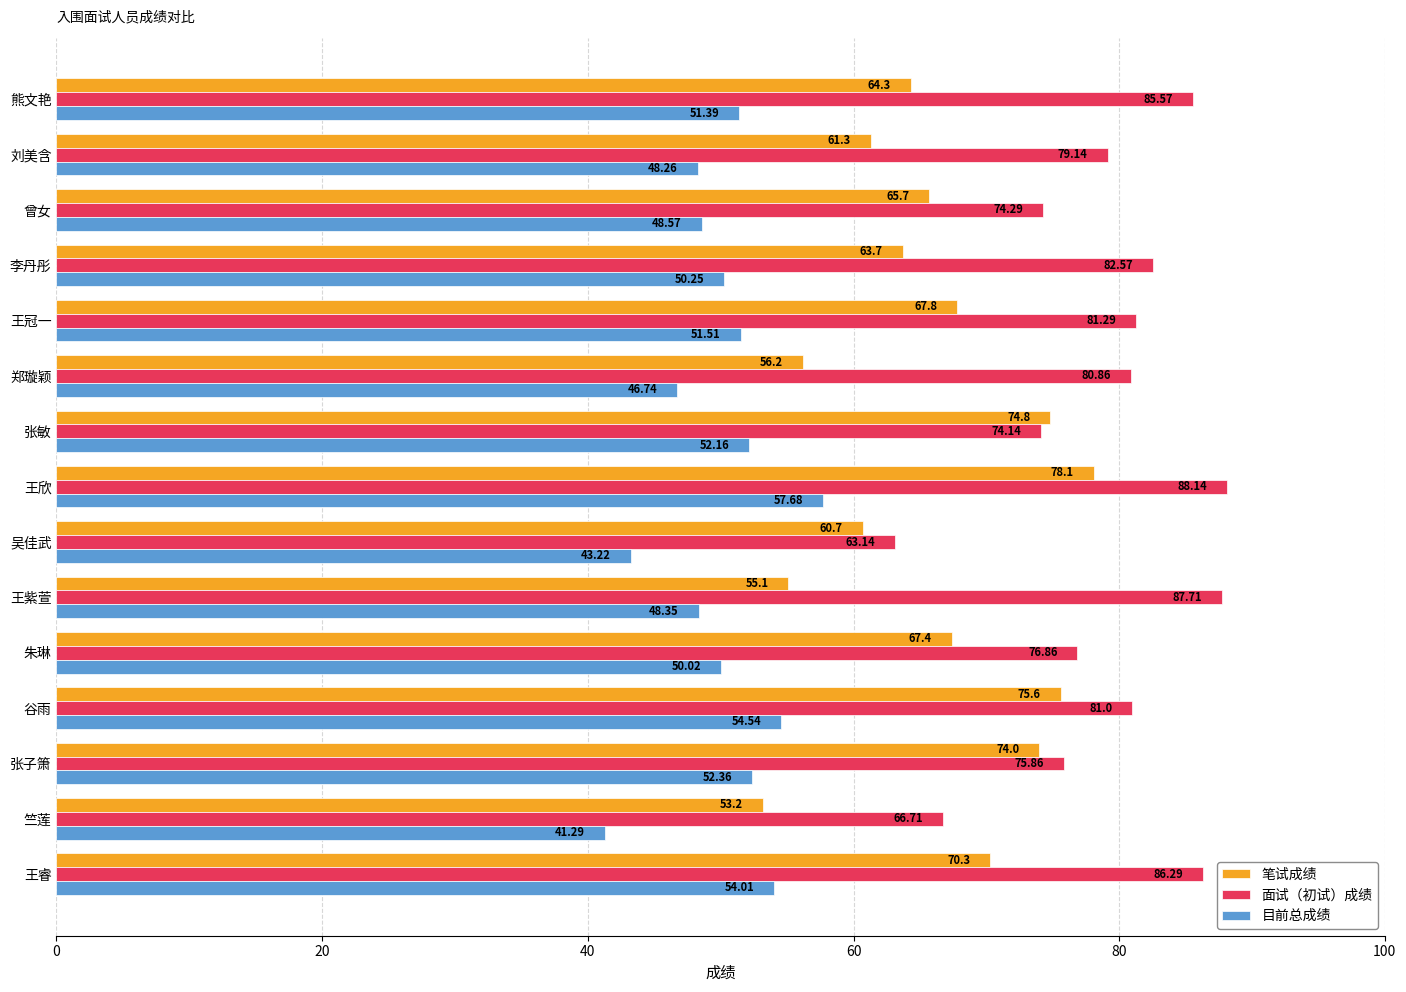

What is the spread (max minus min) of values at 王欣?

30.5